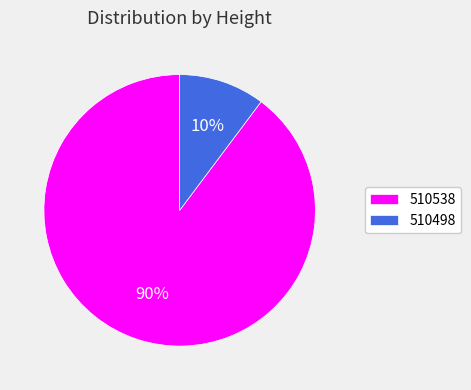

How many slices are in this pie chart?

2